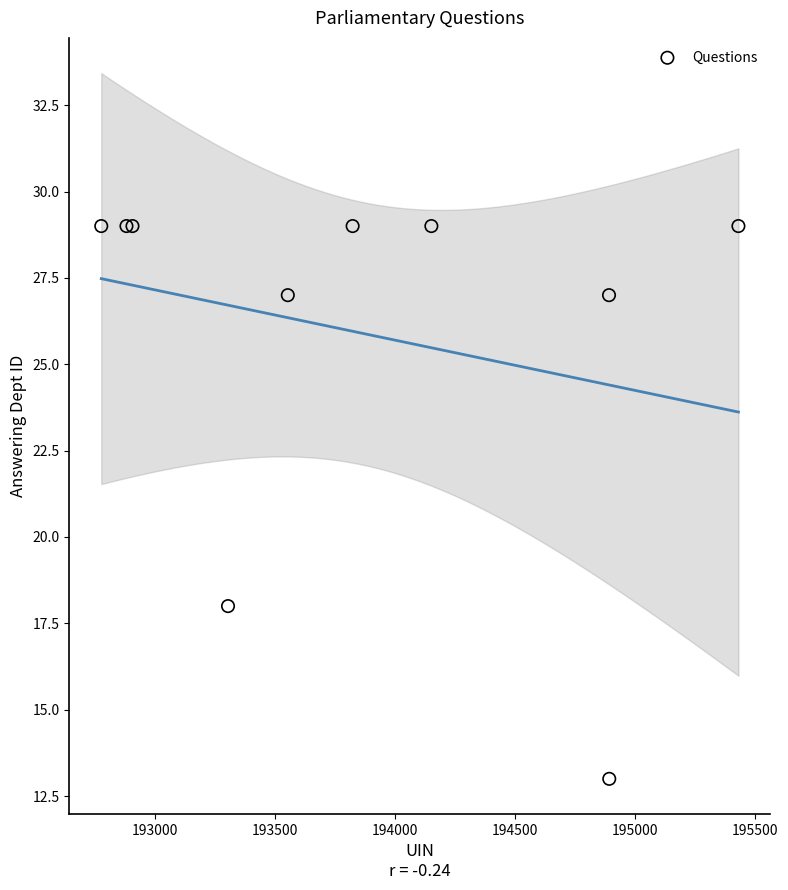

What Y value in the scatter plot is closest to 21?

18